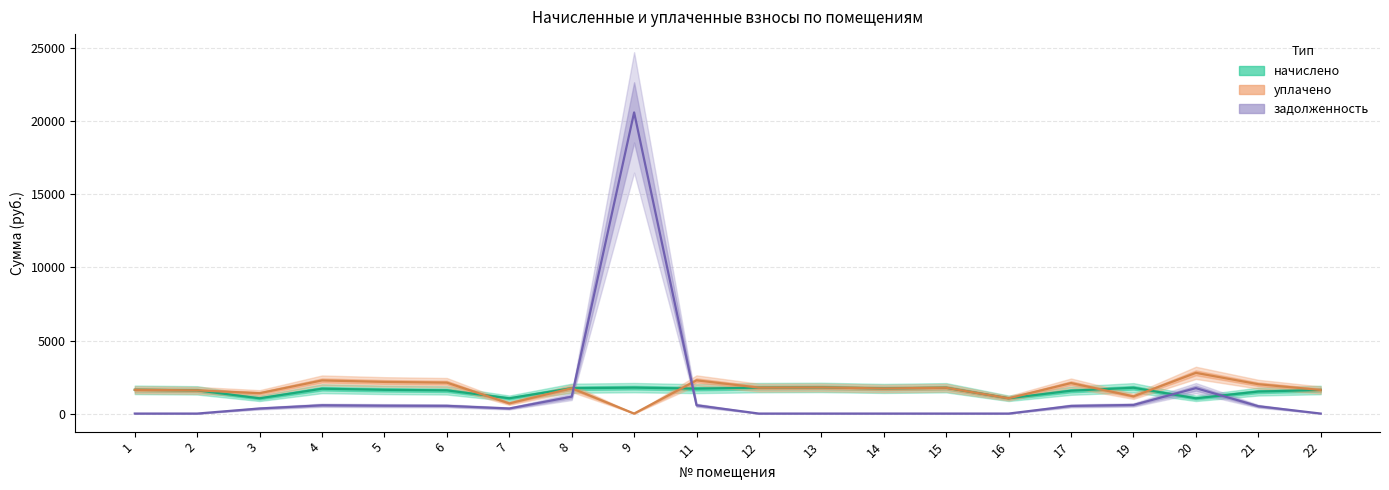

List the series in order of their overall mean, highest first.

уплачено, начислено, задолженность